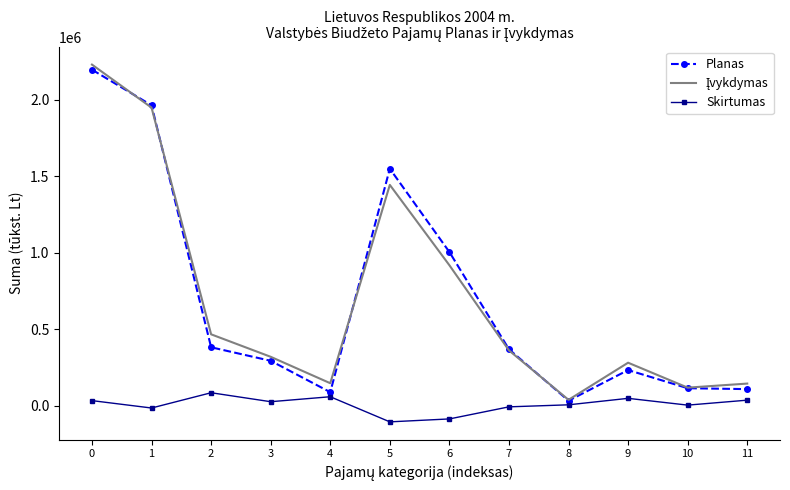

Between 4 and 5, which series saw the biggest shift?

Planas